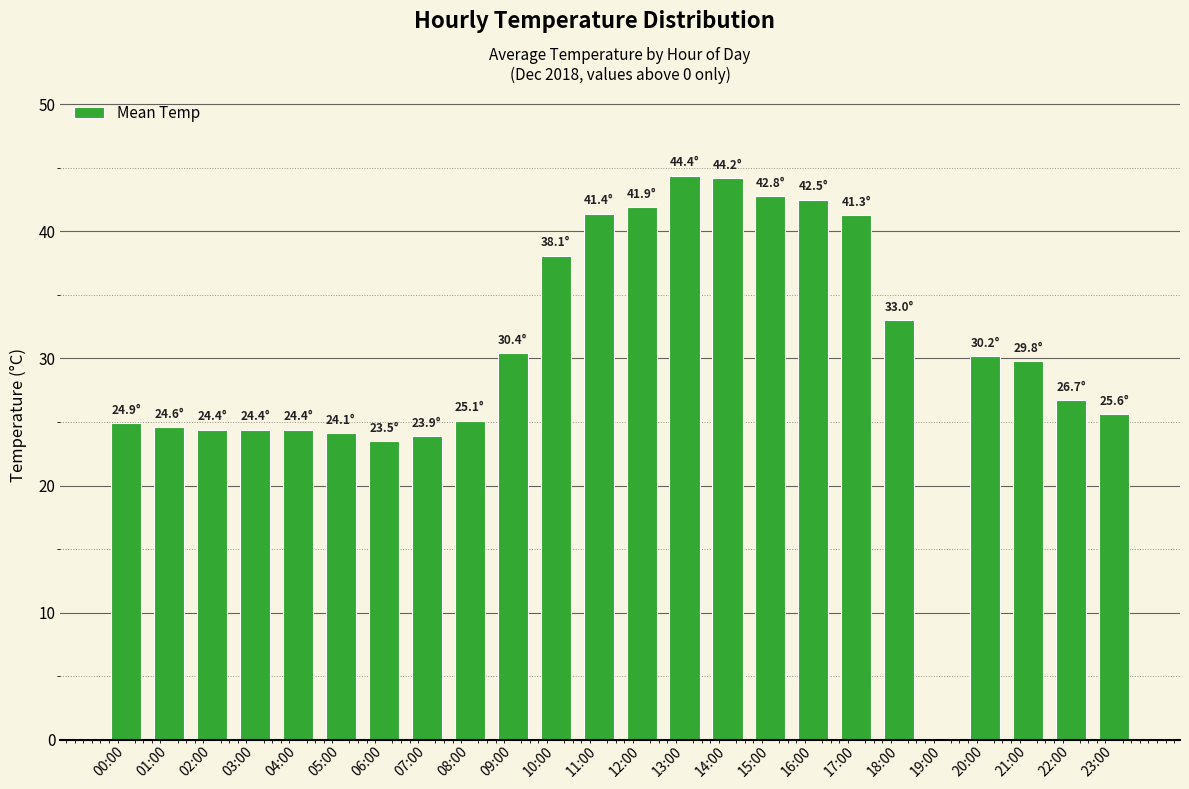

What is the sum of the values at 12:00 and 17:00?

83.2